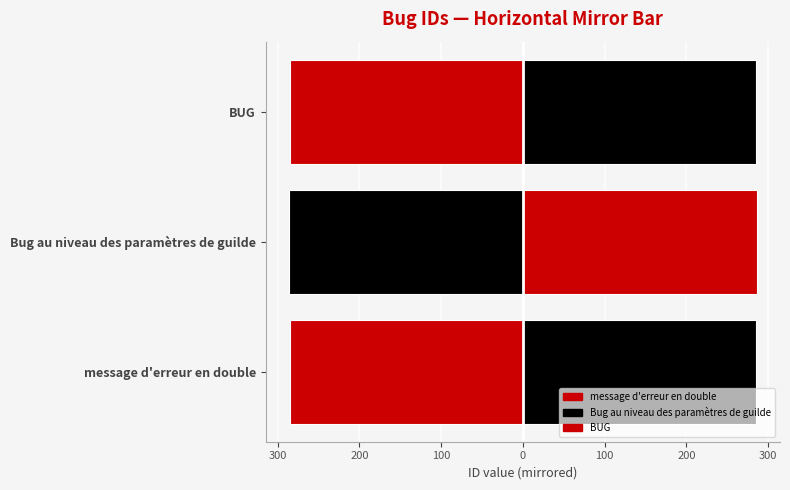

The value at message d'erreur en double is 571. True or false?

True